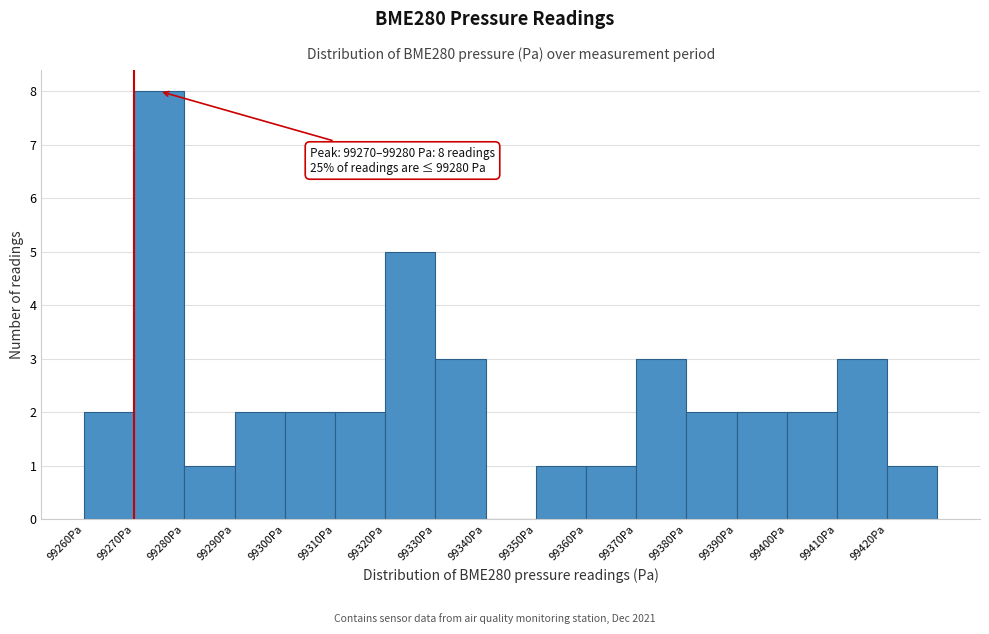

Which range on the x-axis has the tallest bar?

99270 to 99280